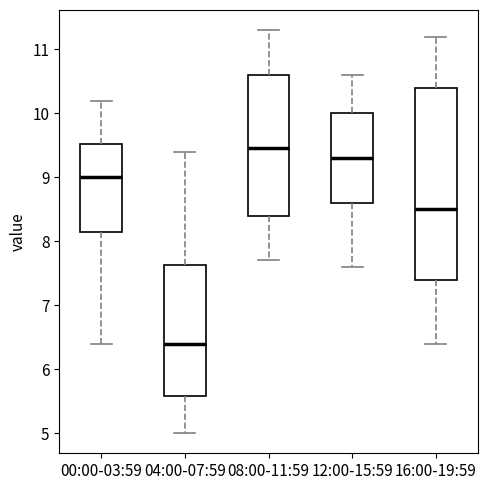

Which box is the tallest, from its lower edge to its upper edge?

16:00-19:59